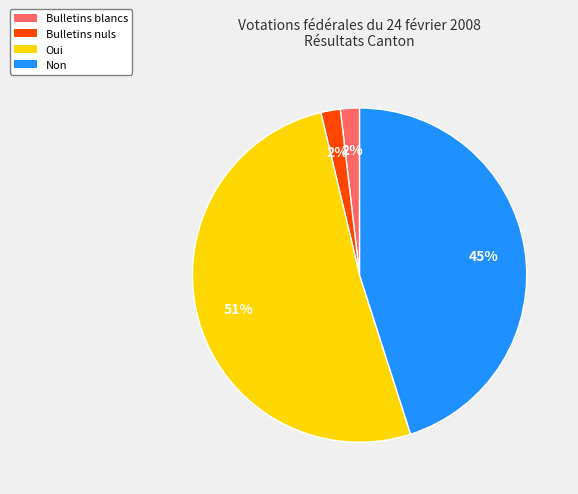

To the nearest percent, what percentage of the pie is Bulletins blancs?

2%